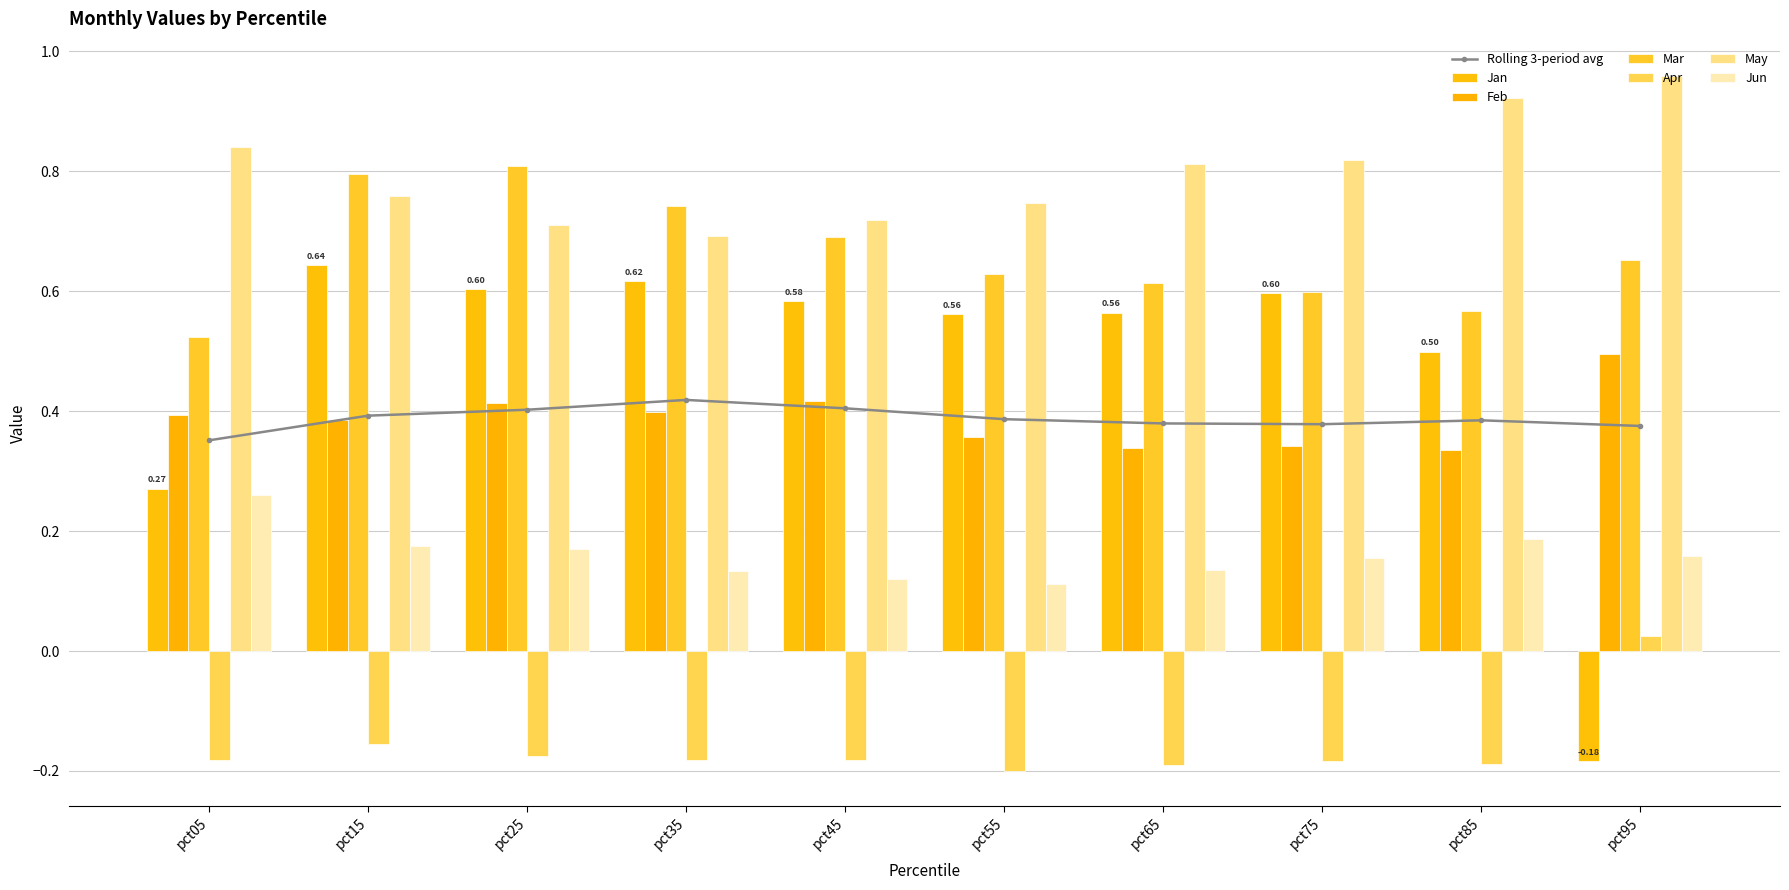

Between pct05 and pct15, which series saw the biggest shift?

Jan